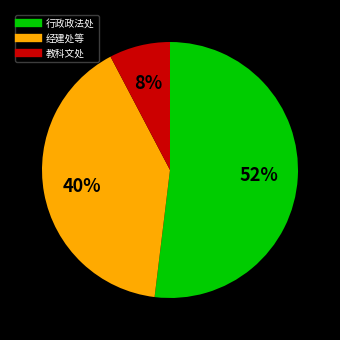

To the nearest percent, what is the difference between the largest and smallest slice percentages?

44%